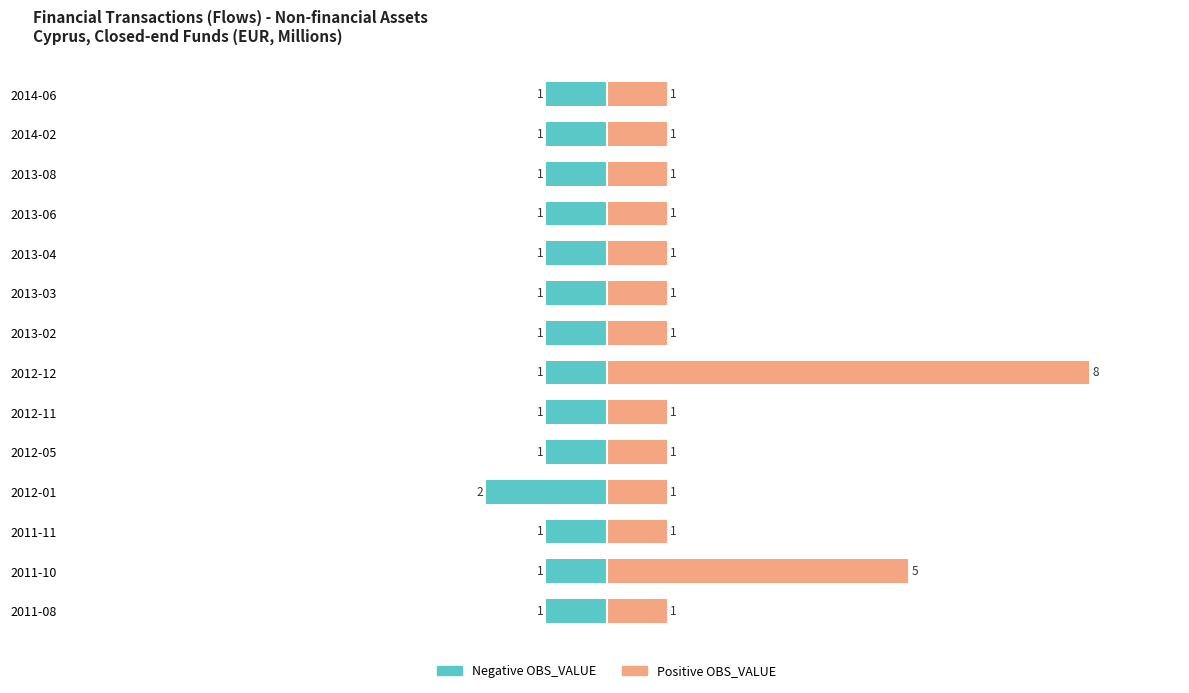

How many distinct data groups are displayed?

2